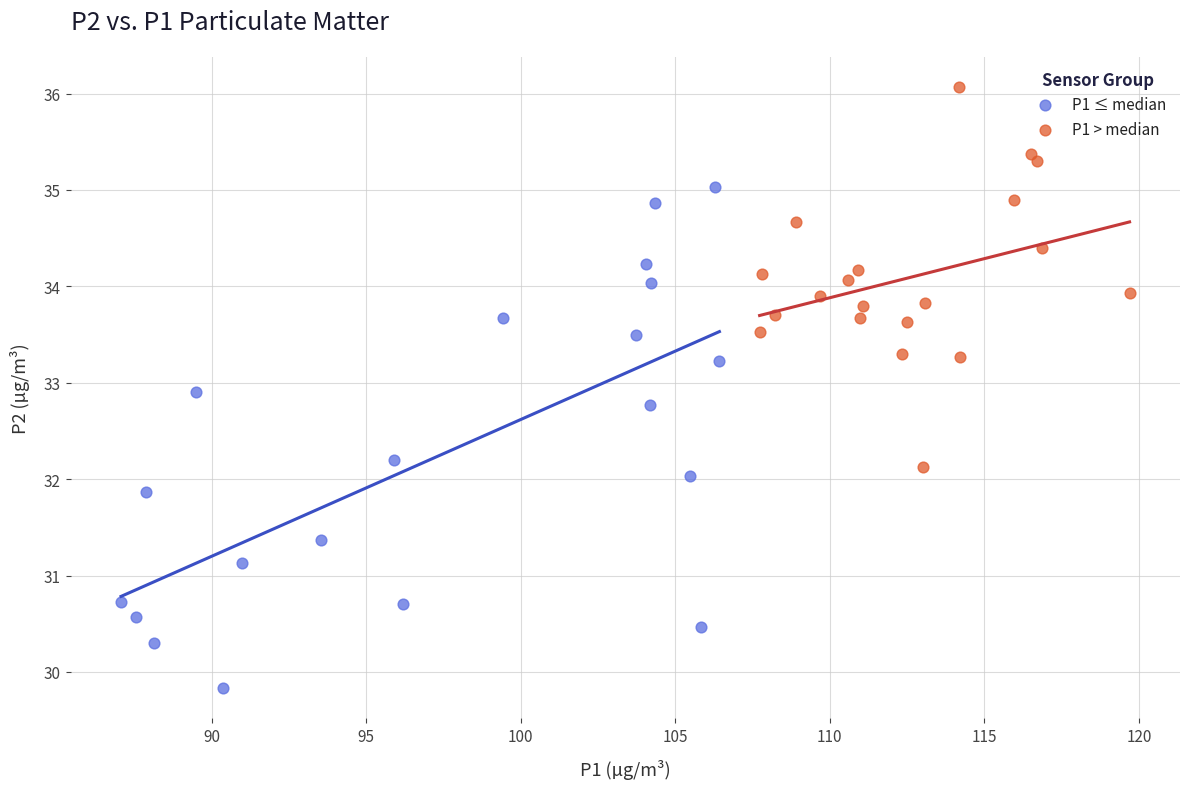

Which series contains the lowest Y value?

P1 ≤ median